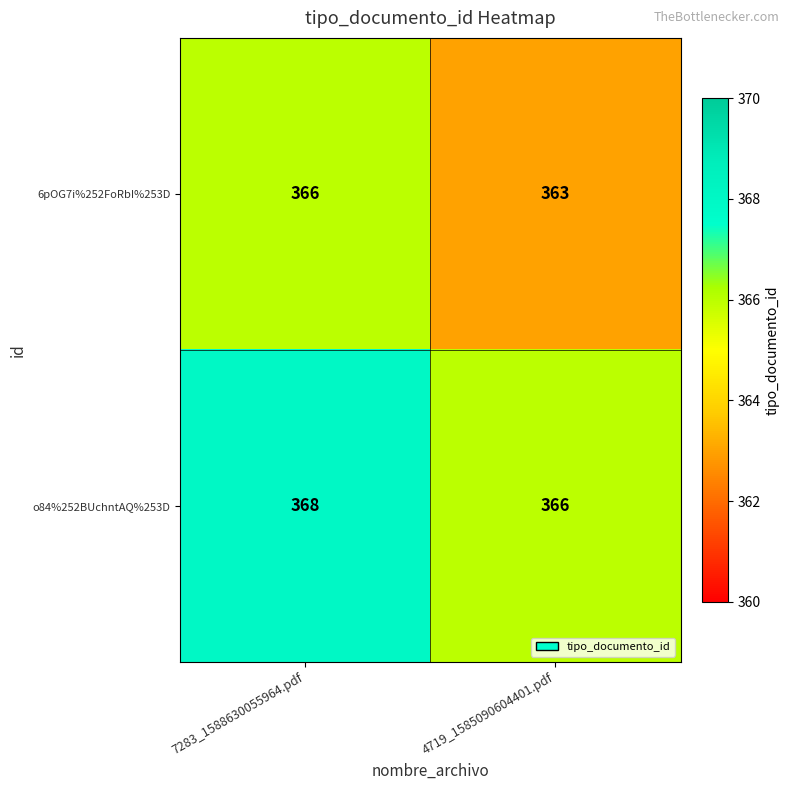

What value does the o84%252BUchntAQ%253D series have at 4719_1585090604401.pdf?

366